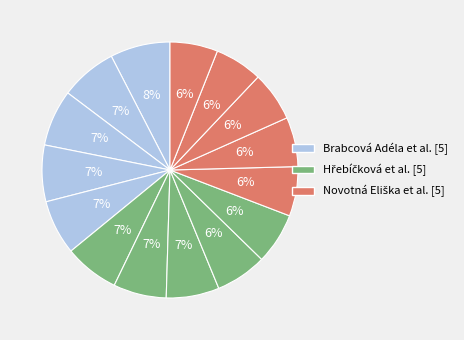

How many segments does this pie chart have?

15